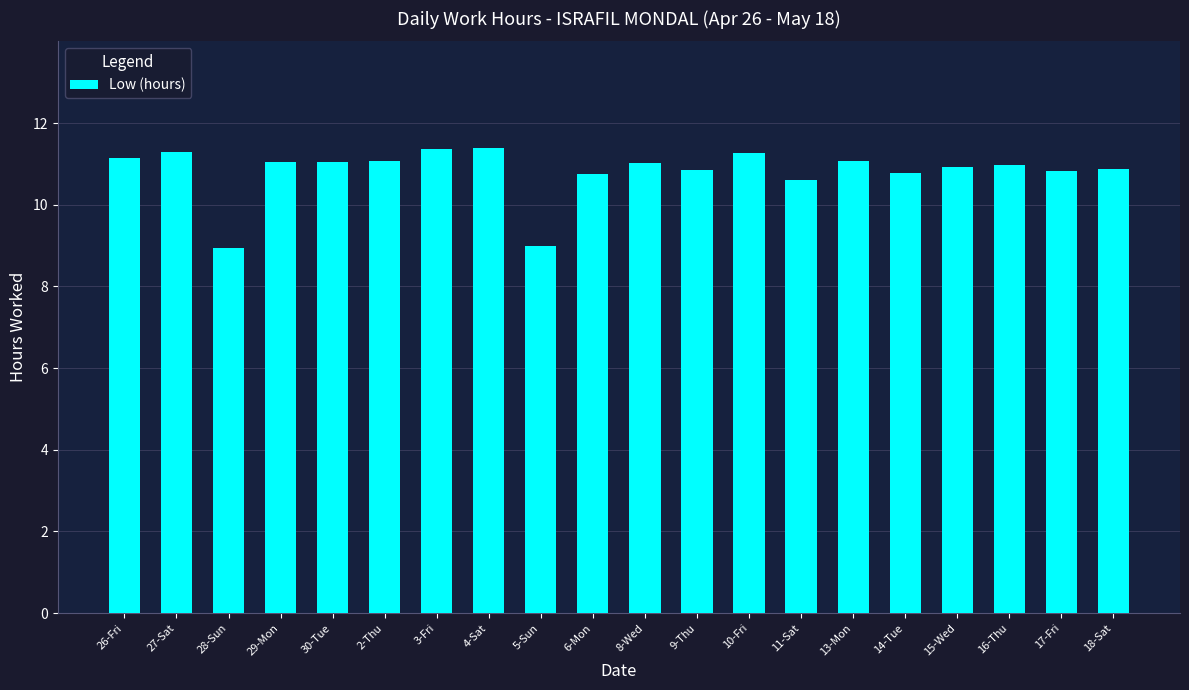

How many data points does each series have?

20